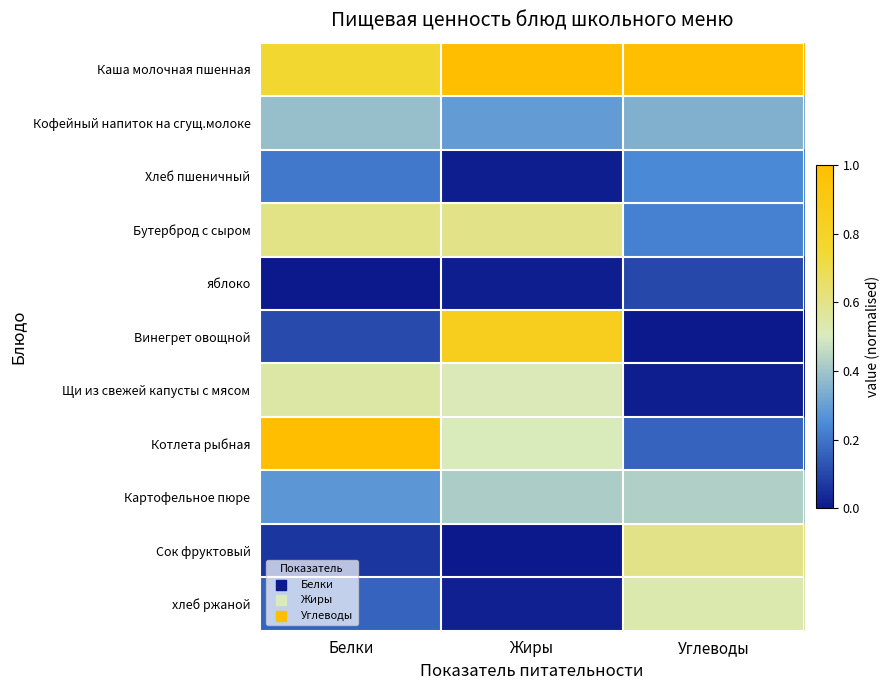

Which series has the widest spread of values?

Винегрет овощной